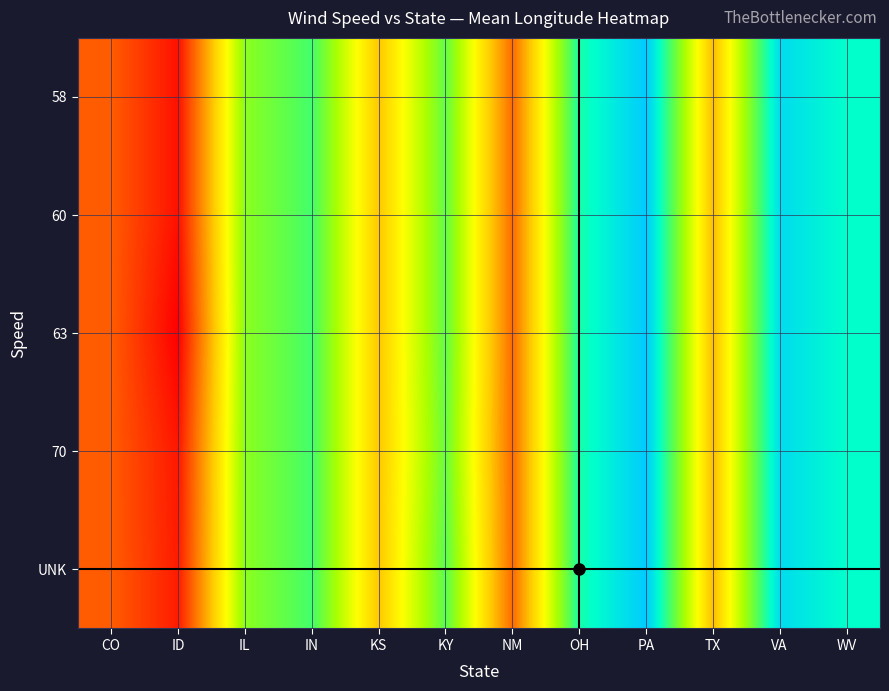

Which series has the largest total across all categories?

UNK